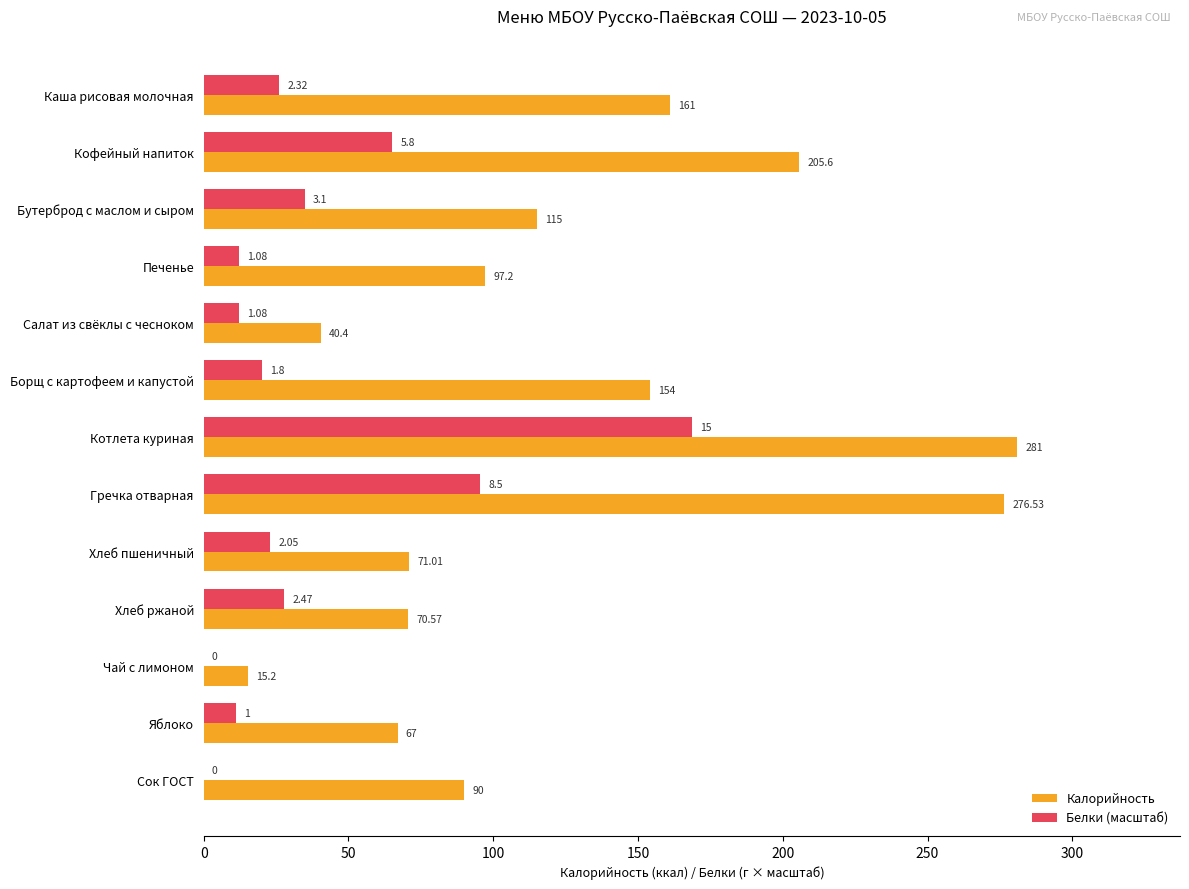

At which label is Белки (масштаб) closest to 84?

Гречка отварная